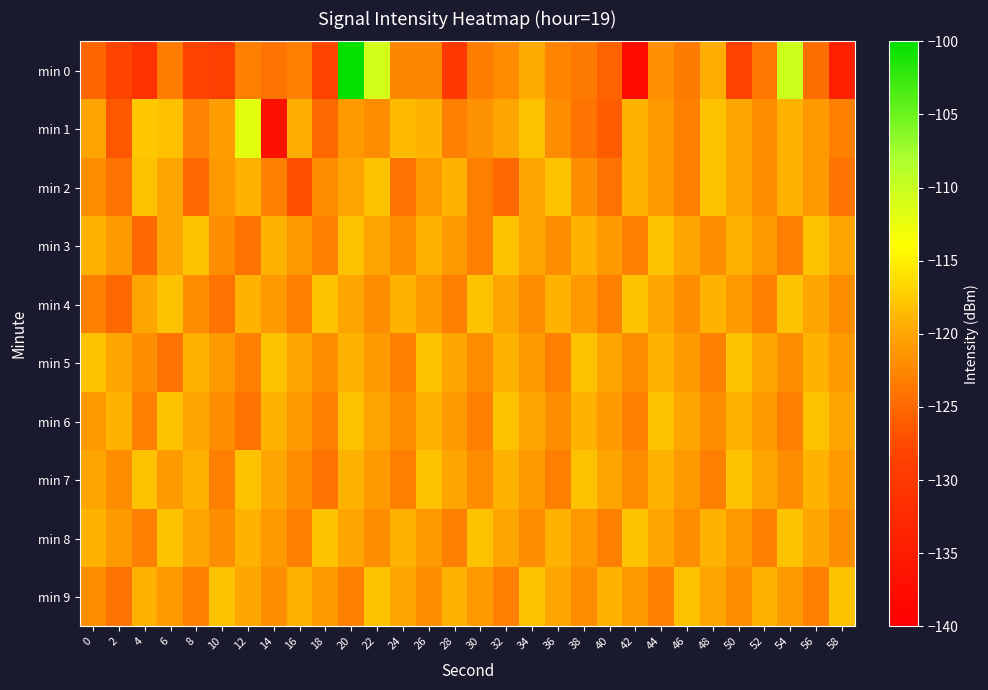

Reading right to left, transcribe all the data shown in this chart.

min 0: 58=-134.3	56=-124.6	54=-110.5	52=-123.8	50=-128.5	48=-119.4	46=-123.4	44=-121.7	42=-137.9	40=-125.5	38=-123.6	36=-122.6	34=-119.7	32=-122.1	30=-123.3	28=-130.0	26=-122.5	24=-122.6	22=-110.8	20=-100.2	18=-128.0	16=-123.1	14=-124.1	12=-123.1	10=-129.0	8=-128.2	6=-123.4	4=-131.1	2=-128.2	0=-125.2
min 1: 58=-123.0	56=-121.0	54=-119.0	52=-122.0	50=-120.0	48=-118.0	46=-123.0	44=-121.0	42=-119.0	40=-126.0	38=-124.0	36=-122.0	34=-118.0	32=-120.0	30=-121.5	28=-123.0	26=-119.0	24=-118.5	22=-122.0	20=-121.0	18=-124.9	16=-119.4	14=-137.0	12=-112.0	10=-120.7	8=-122.8	6=-118.2	4=-117.7	2=-126.5	0=-120.0
min 2: 58=-124.0	56=-121.0	54=-119.0	52=-122.0	50=-120.0	48=-118.0	46=-123.0	44=-121.0	42=-119.0	40=-124.0	38=-122.0	36=-118.0	34=-120.0	32=-125.0	30=-123.0	28=-119.0	26=-121.0	24=-124.0	22=-118.0	20=-120.0	18=-122.0	16=-127.0	14=-123.0	12=-119.0	10=-121.0	8=-125.0	6=-120.0	4=-118.0	2=-124.0	0=-122.0
min 3: 58=-120.0	56=-118.0	54=-123.0	52=-121.0	50=-119.0	48=-122.0	46=-120.0	44=-118.0	42=-123.0	40=-121.0	38=-119.0	36=-122.0	34=-120.0	32=-118.0	30=-123.0	28=-121.0	26=-119.0	24=-122.0	22=-120.0	20=-118.0	18=-123.0	16=-121.0	14=-119.0	12=-124.0	10=-122.0	8=-118.0	6=-120.0	4=-125.0	2=-121.0	0=-119.0
min 4: 58=-122.0	56=-120.0	54=-118.0	52=-123.0	50=-121.0	48=-119.0	46=-122.0	44=-120.0	42=-118.0	40=-123.0	38=-121.0	36=-119.0	34=-122.0	32=-120.0	30=-118.0	28=-123.0	26=-121.0	24=-119.0	22=-122.0	20=-120.0	18=-118.0	16=-123.0	14=-121.0	12=-119.0	10=-124.0	8=-122.0	6=-118.0	4=-120.0	2=-125.0	0=-123.0
min 5: 58=-121.0	56=-119.0	54=-122.0	52=-120.0	50=-118.0	48=-123.0	46=-121.0	44=-119.0	42=-122.0	40=-120.0	38=-118.0	36=-123.0	34=-121.0	32=-119.0	30=-122.0	28=-120.0	26=-118.0	24=-123.0	22=-121.0	20=-119.0	18=-122.0	16=-120.0	14=-118.0	12=-123.0	10=-121.0	8=-119.0	6=-124.0	4=-122.0	2=-120.0	0=-118.0
min 6: 58=-120.0	56=-118.0	54=-123.0	52=-121.0	50=-119.0	48=-122.0	46=-120.0	44=-118.0	42=-123.0	40=-121.0	38=-119.0	36=-122.0	34=-120.0	32=-118.0	30=-123.0	28=-121.0	26=-119.0	24=-122.0	22=-120.0	20=-118.0	18=-123.0	16=-121.0	14=-119.0	12=-124.0	10=-122.0	8=-120.0	6=-118.0	4=-123.0	2=-119.0	0=-121.0
min 7: 58=-121.0	56=-119.0	54=-122.0	52=-120.0	50=-118.0	48=-123.0	46=-121.0	44=-119.0	42=-122.0	40=-120.0	38=-118.0	36=-123.0	34=-121.0	32=-119.0	30=-122.0	28=-120.0	26=-118.0	24=-123.0	22=-121.0	20=-119.0	18=-124.0	16=-122.0	14=-120.0	12=-118.0	10=-123.0	8=-119.0	6=-121.0	4=-118.0	2=-122.0	0=-120.0
min 8: 58=-122.0	56=-120.0	54=-118.0	52=-123.0	50=-121.0	48=-119.0	46=-122.0	44=-120.0	42=-118.0	40=-123.0	38=-121.0	36=-119.0	34=-122.0	32=-120.0	30=-118.0	28=-123.0	26=-121.0	24=-119.0	22=-122.0	20=-120.0	18=-118.0	16=-123.0	14=-121.0	12=-119.0	10=-122.0	8=-120.0	6=-118.0	4=-123.0	2=-121.0	0=-119.0
min 9: 58=-118.0	56=-123.0	54=-121.0	52=-119.0	50=-122.0	48=-120.0	46=-118.0	44=-123.0	42=-121.0	40=-119.0	38=-122.0	36=-120.0	34=-118.0	32=-123.0	30=-121.0	28=-119.0	26=-122.0	24=-120.0	22=-118.0	20=-123.0	18=-121.0	16=-119.0	14=-122.0	12=-120.0	10=-118.0	8=-123.0	6=-121.0	4=-119.0	2=-124.0	0=-122.0